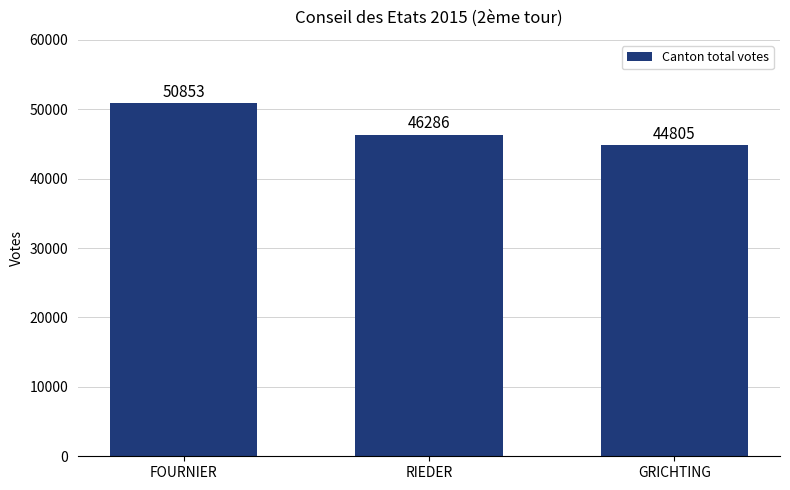

At which label does the data first exceed 46286?

FOURNIER